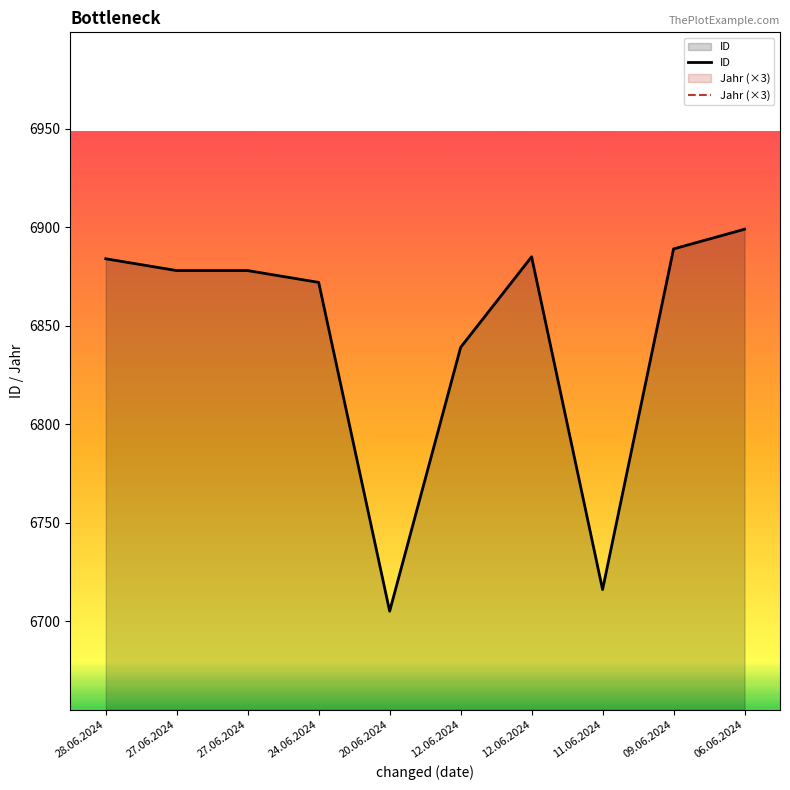

Where is the first local minimum for ID?

20.06.2024